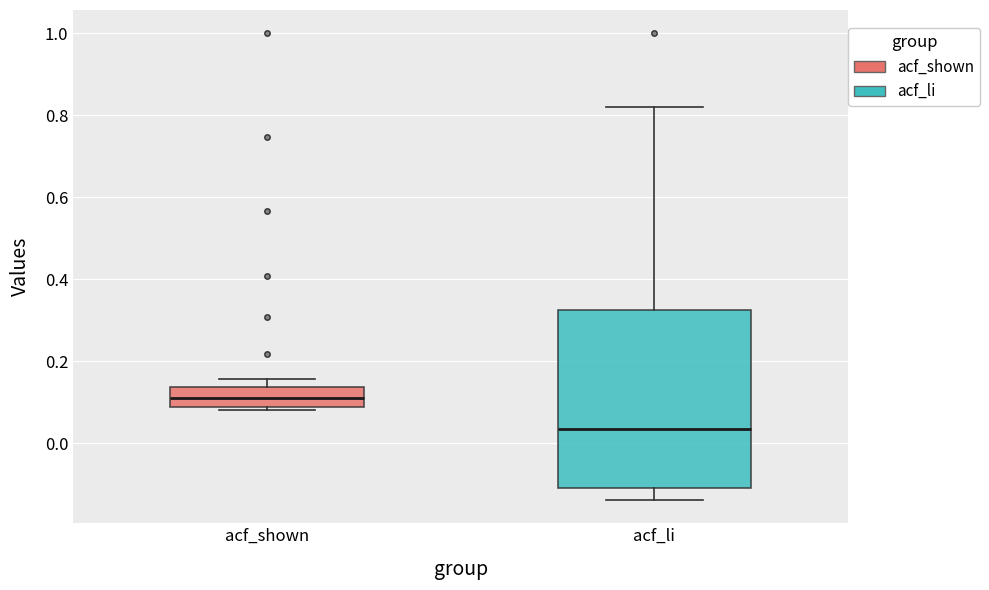

Reading left to right, transcribe this box plot: for each box, give where its median line is, the range the box spans, and where its two whiskers end, as read against the y-axis. The values are not printed on the chart, so give them approximately, as read against the axis.

acf_shown: median 0.12, box 0.08 to 0.14, whiskers 0.08 (just below the box's lower edge) to 0.16
acf_li: median 0.04, box -0.10 to 0.32, whiskers -0.14 to 0.82